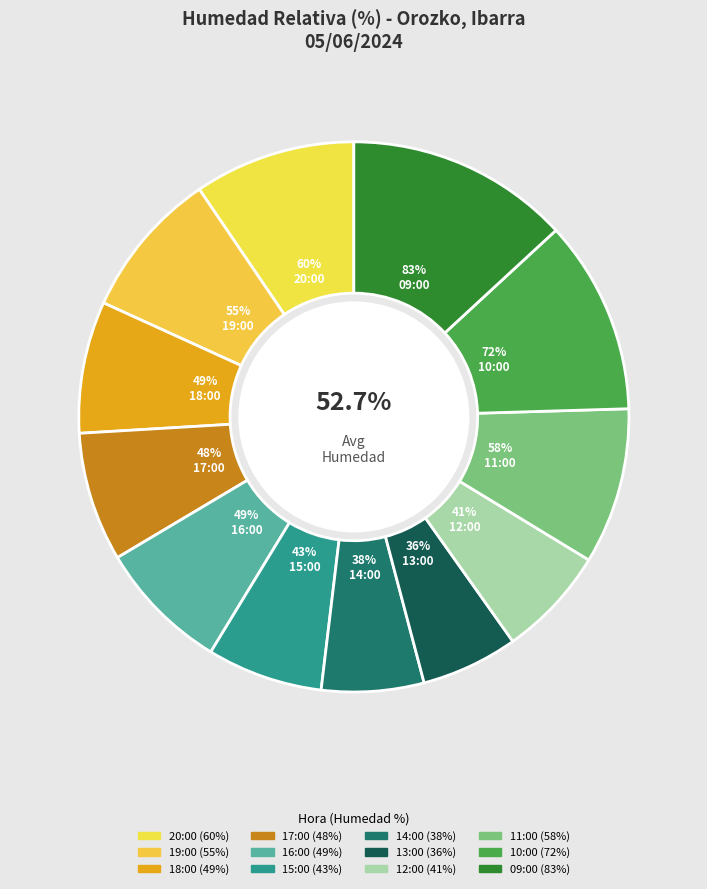

True or false: 12:00 accounts for 6% of the total.

True